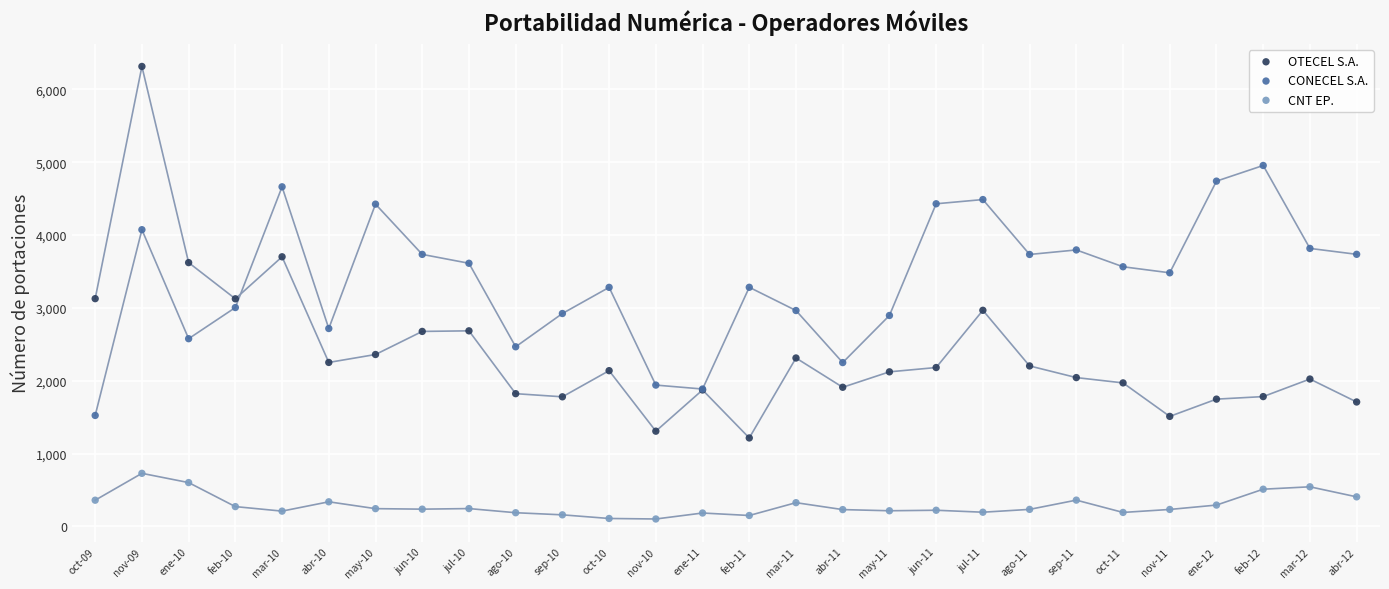

Which series reaches the maximum Y coordinate?

OTECEL S.A.